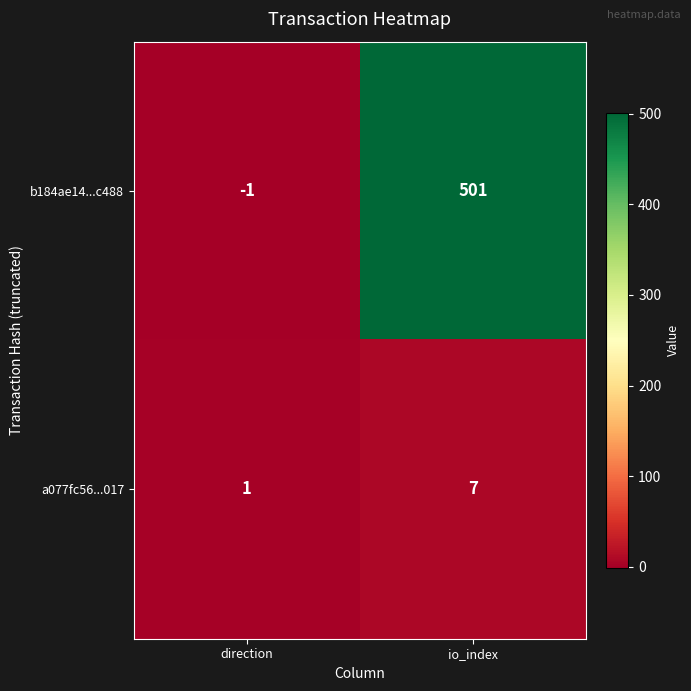

At which label is b184ae14...c488 closest to 250?

direction